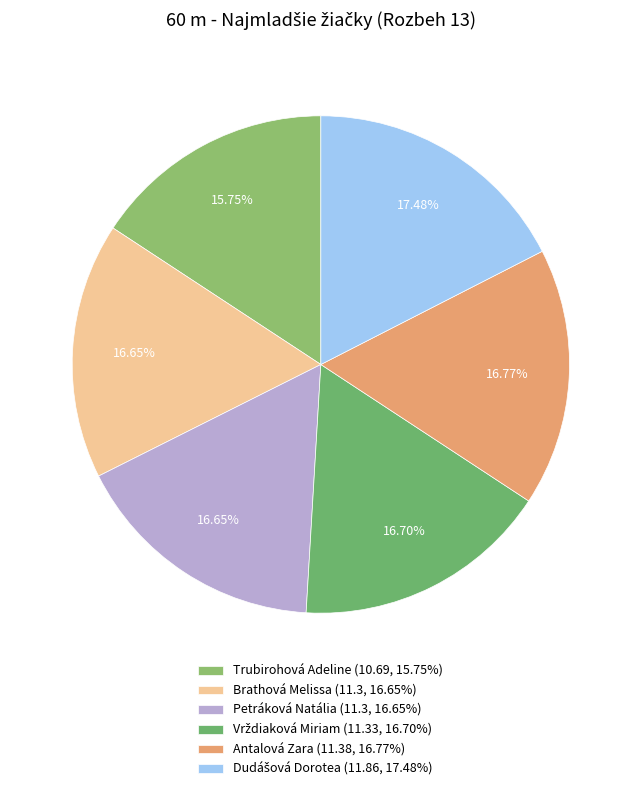

Which category has the biggest portion of the pie?

Dudášová Dorotea